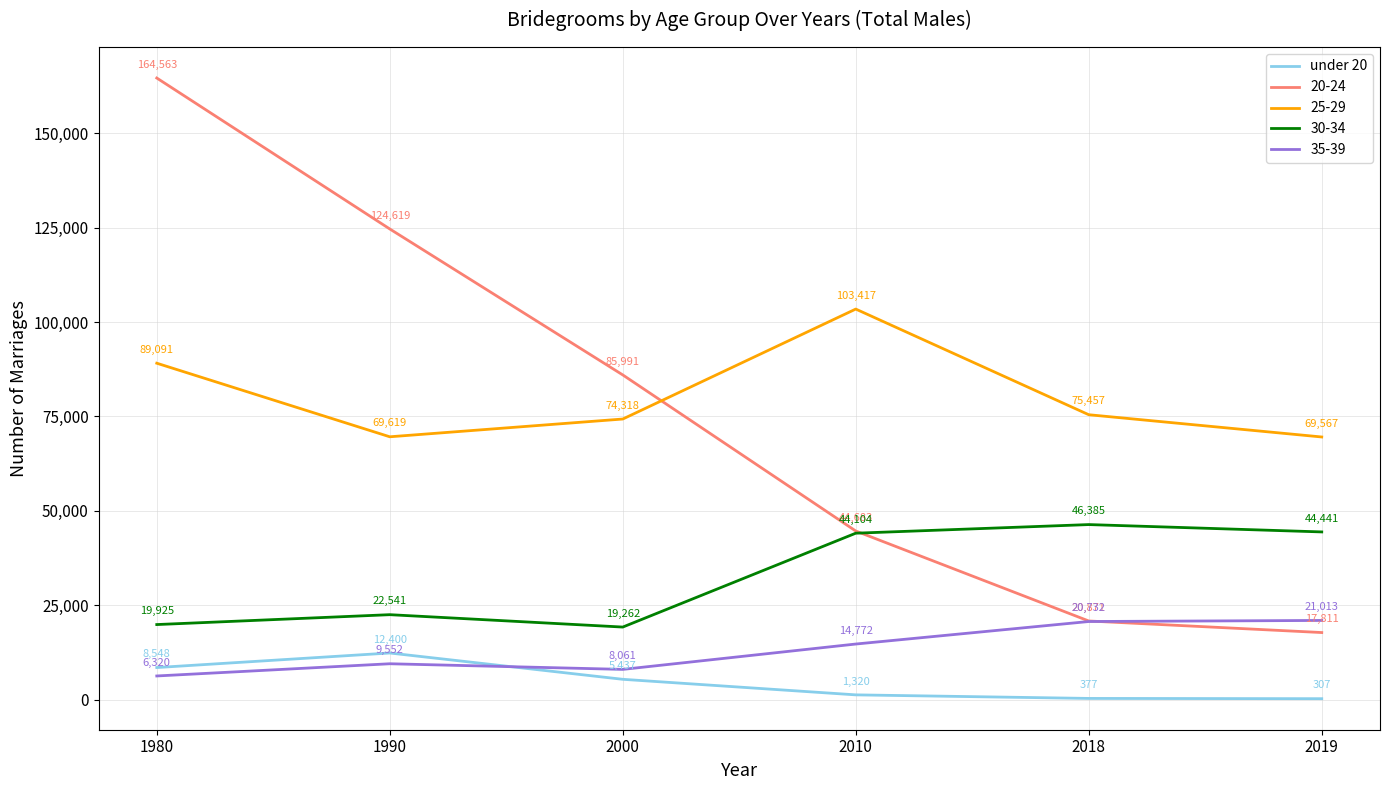

At which label is 20-24 closest to 91187?

2000